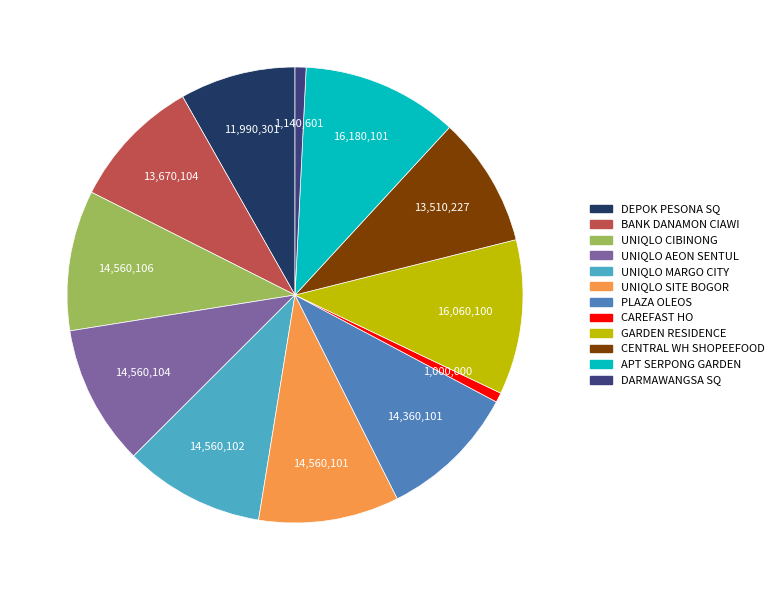

Combined, do APT SERPONG GARDEN and GARDEN RESIDENCE account for over 50%?

No